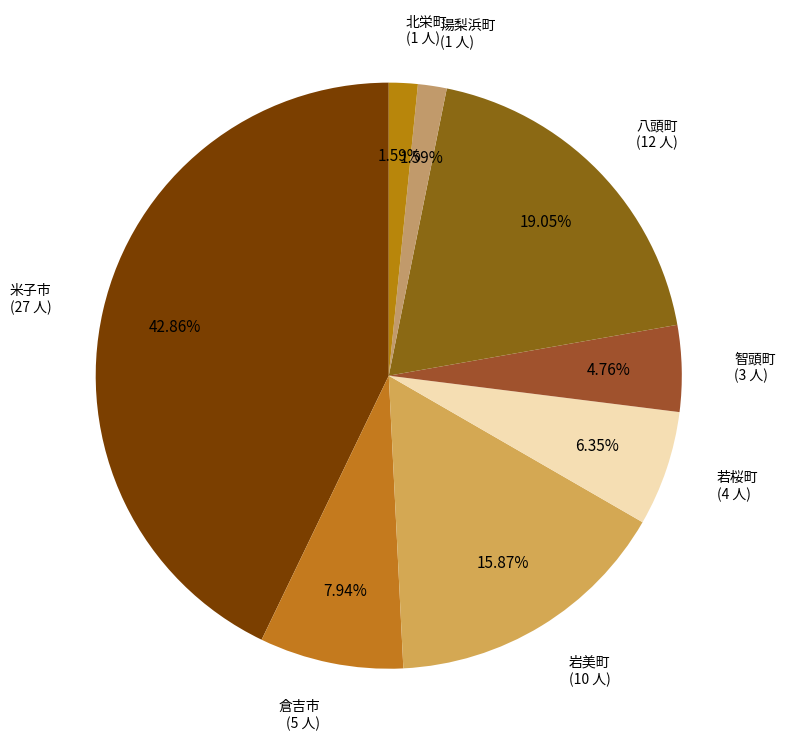

Which has a higher value, 八頭町 or 智頭町?

八頭町